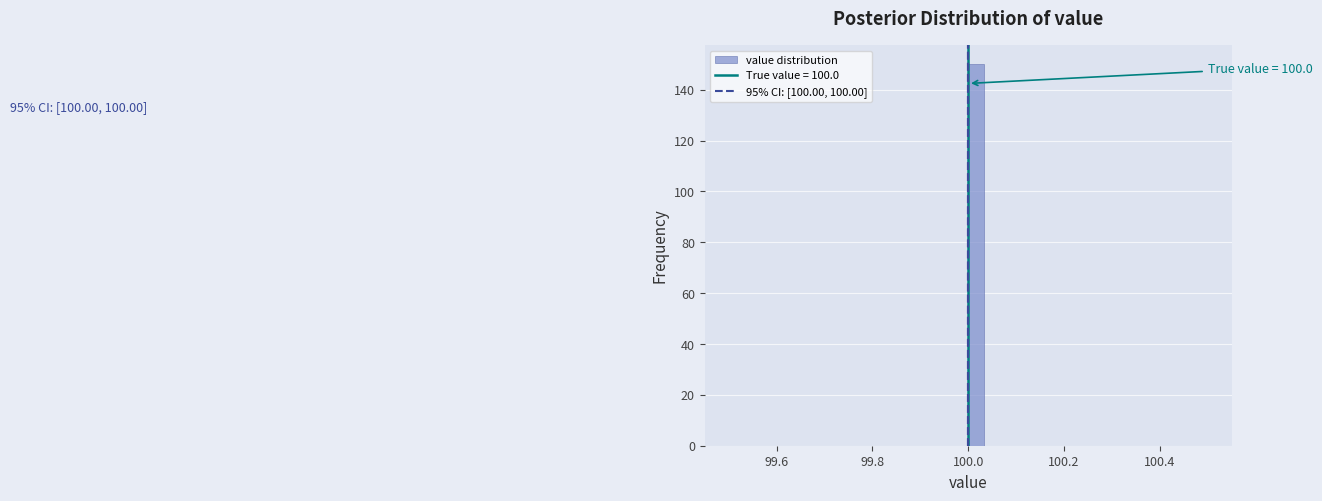

Read against the x-axis, roughly where is the centre of the tallest bar?

100.02